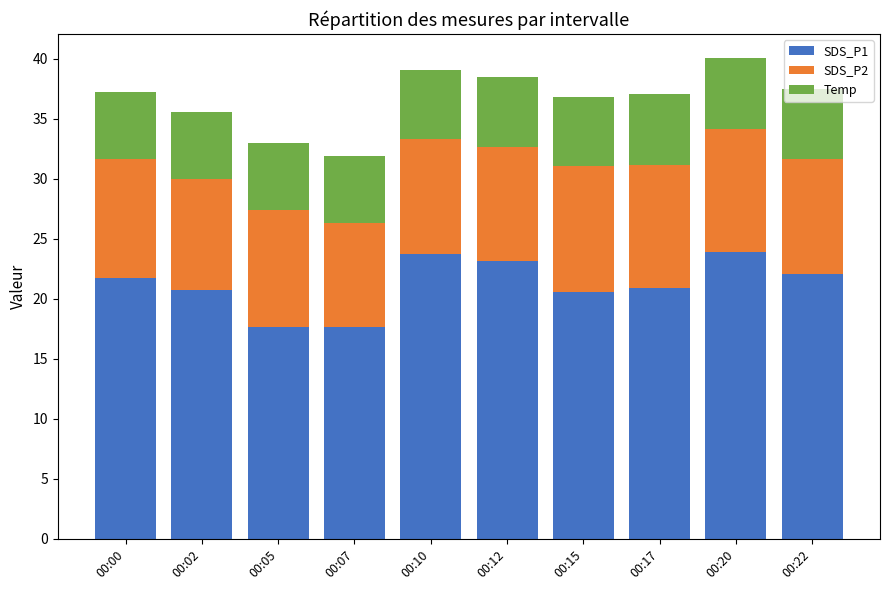

What is the total value across all series at 00:22?

37.5